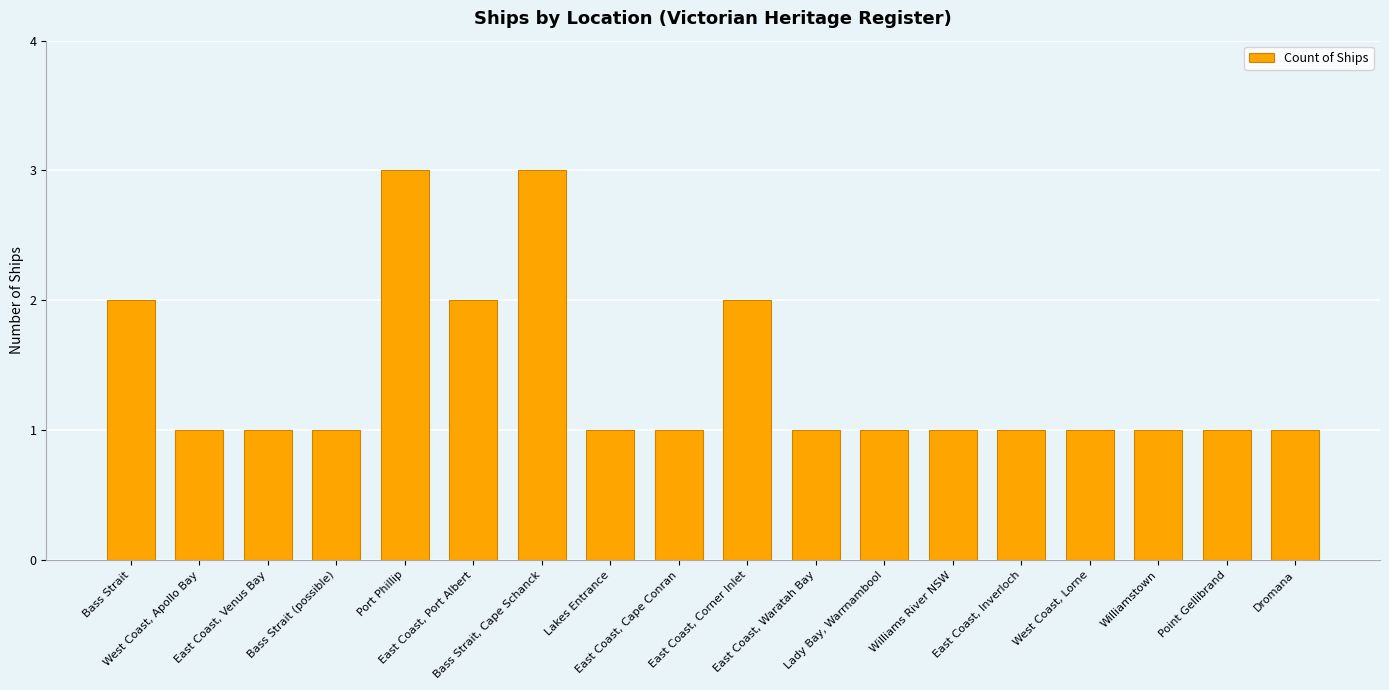

What is the maximum value shown in the chart?

3